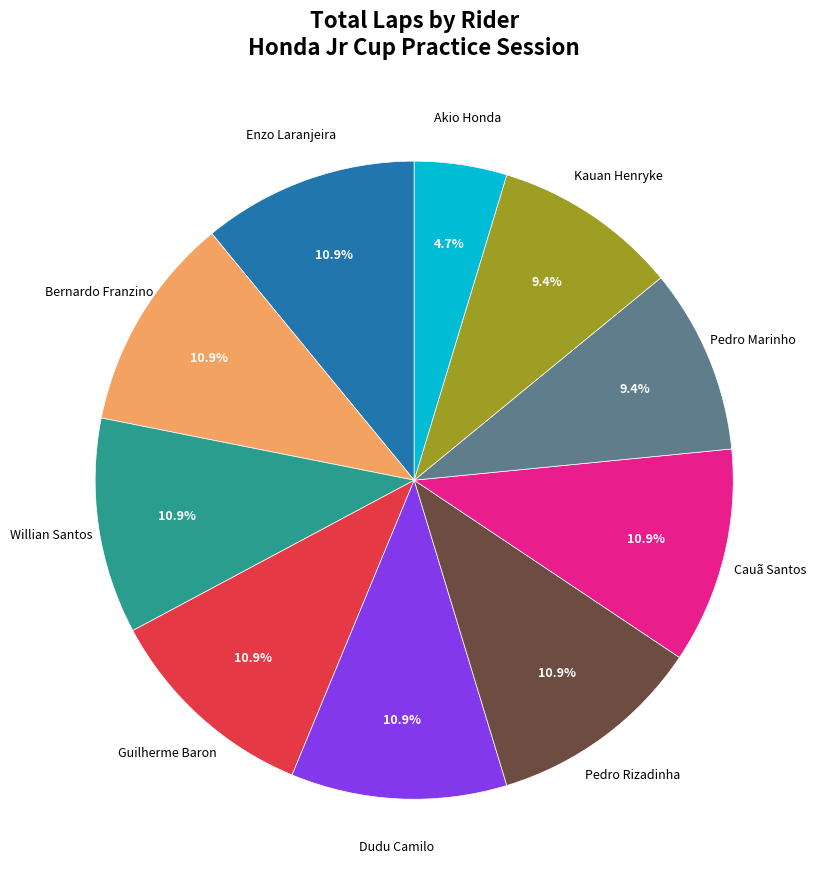

Does any single category account for the majority?

No